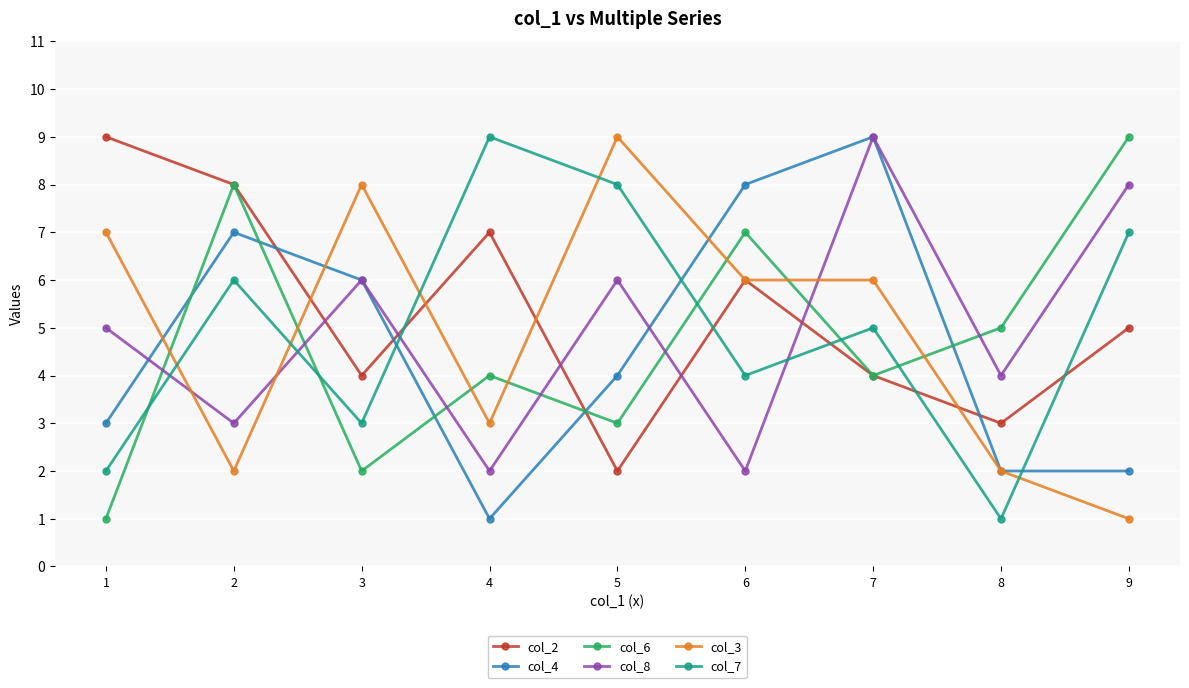

What is the value of the col_8 point at the 6th from the left?

2